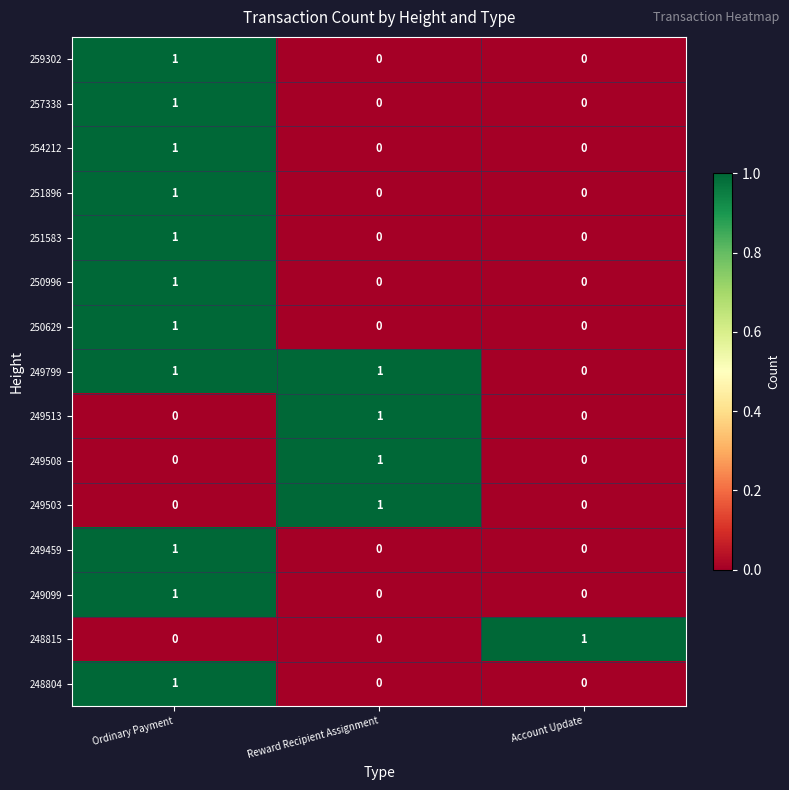

Count the number of data series in this chart.

15